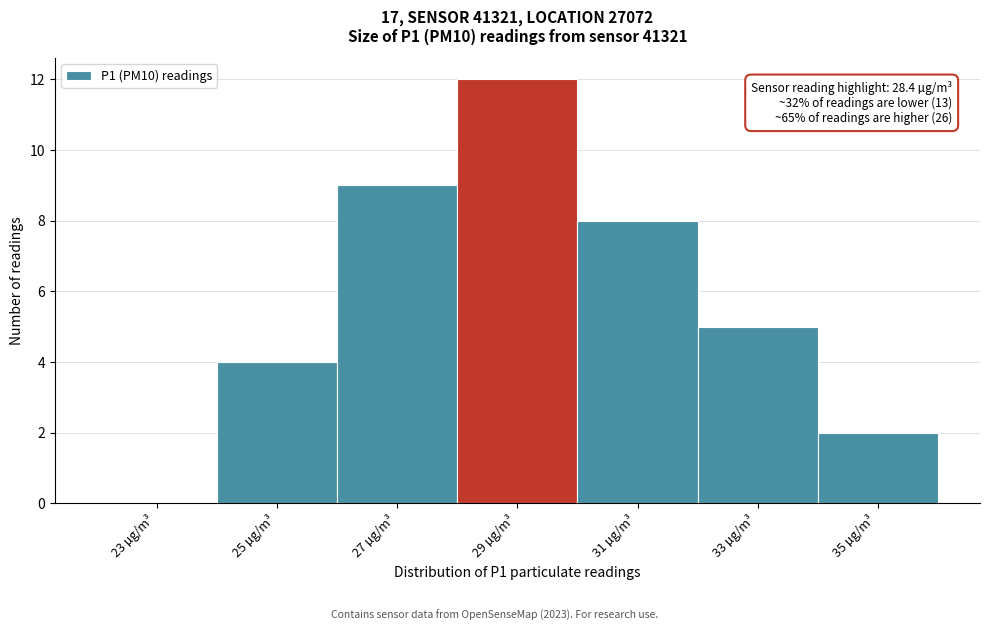

Which range on the x-axis has the tallest bar?

28 to 30